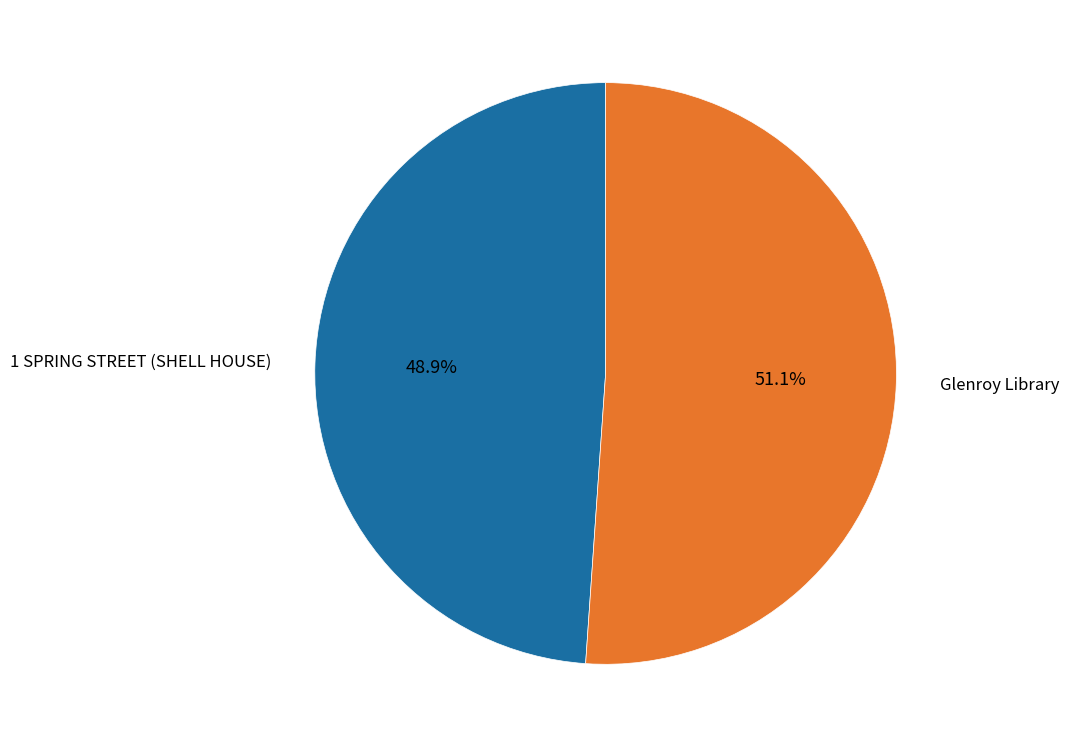

To the nearest percent, what is the average slice percentage?

50%